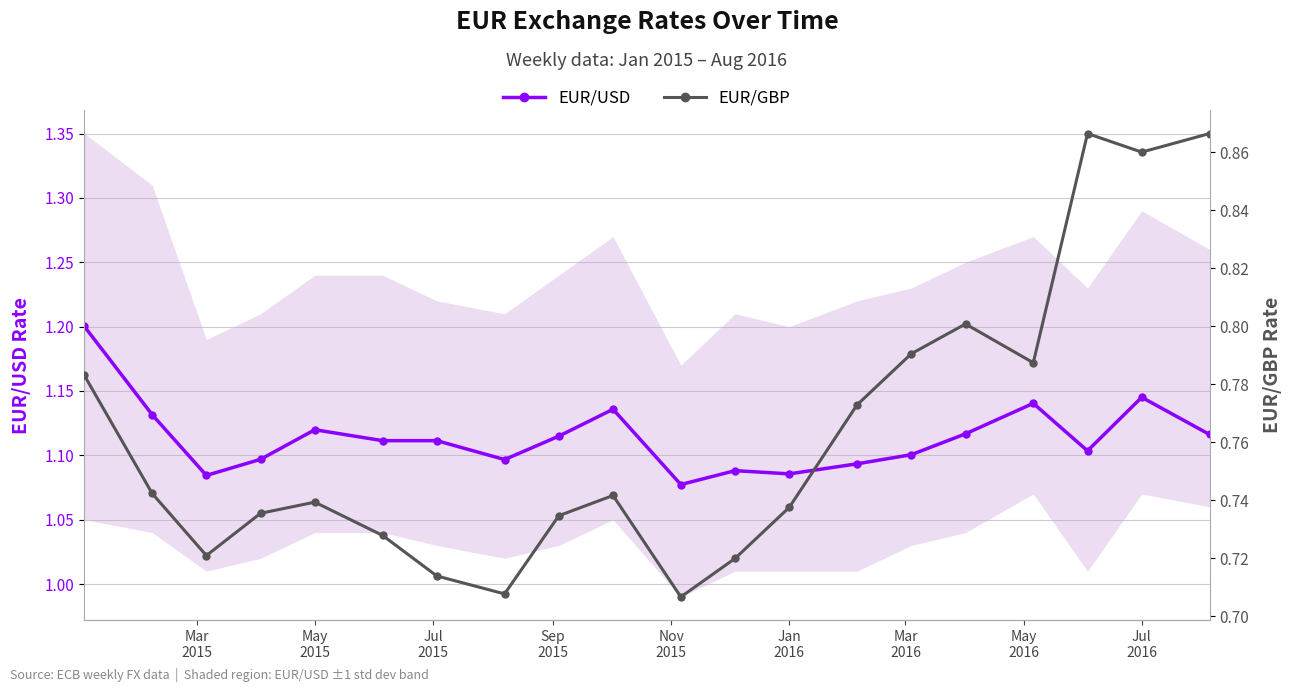

Reading right to left, what are all the values shown in this chart?

EUR/USD: 1.1	1.1	1.1	1.1	1.1	1.1	1.1	1.1	1.1	1.1	1.1	1.1	1.1	1.1	1.1	1.1	1.1	1.1	1.1	1.2
EUR/GBP: 0.9	0.9	0.9	0.8	0.8	0.8	0.8	0.7	0.7	0.7	0.7	0.7	0.7	0.7	0.7	0.7	0.7	0.7	0.7	0.8